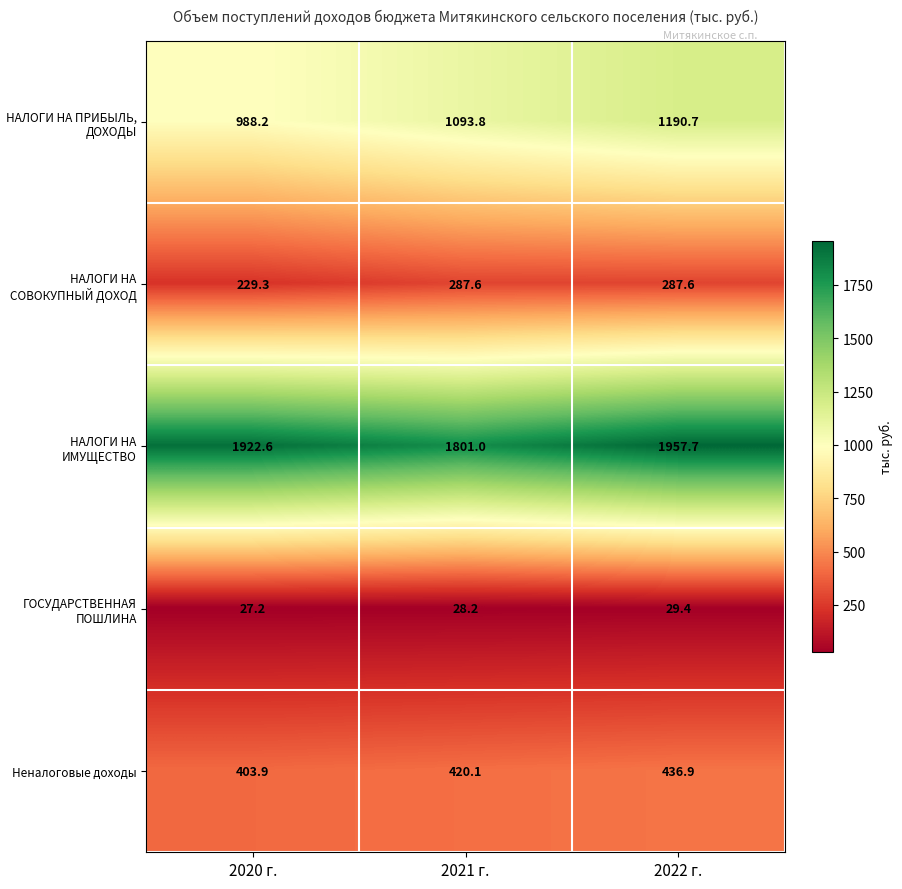

Which series has the largest total across all categories?

НАЛОГИ НА ИМУЩЕСТВО